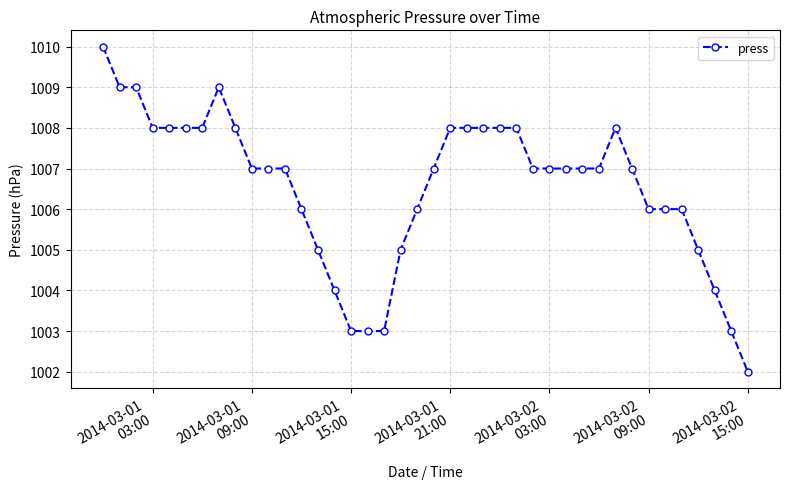

What is the difference between the maximum and minimum values?

8